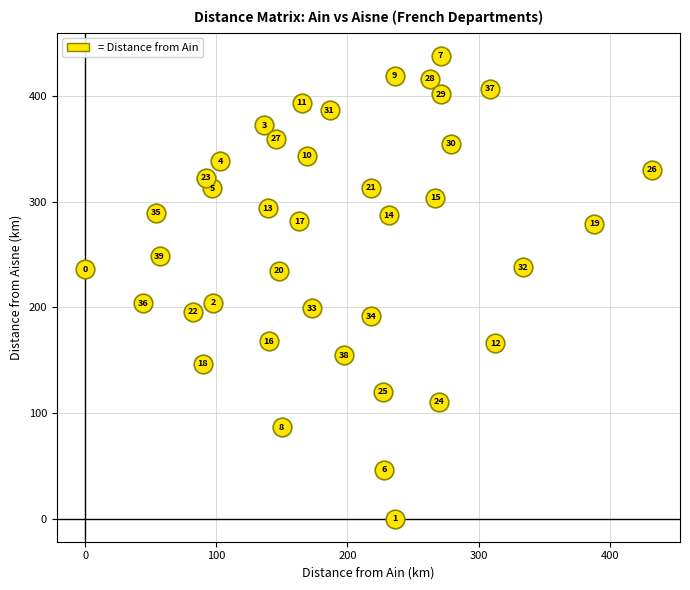

What is the range of Y values (max minus min)?

438.3